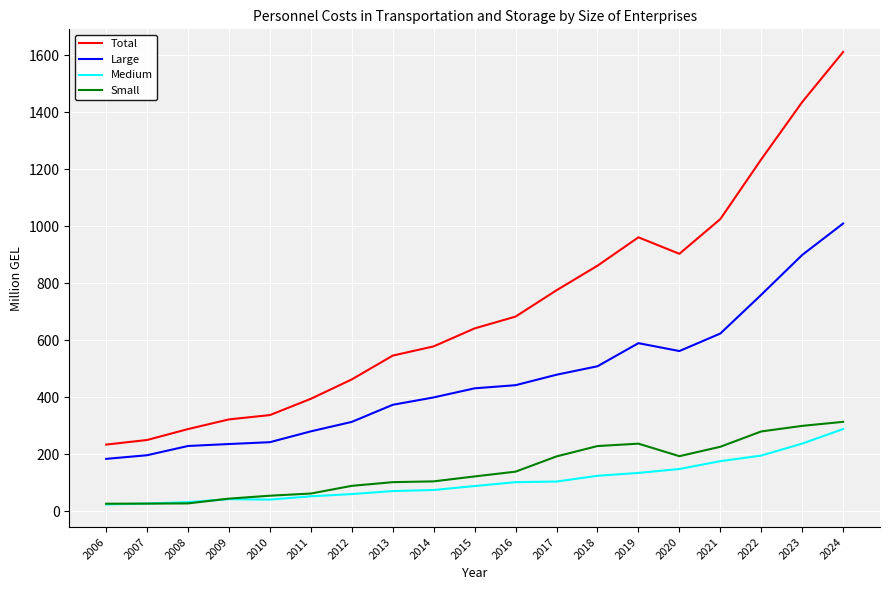

How many lines are shown in the chart?

4